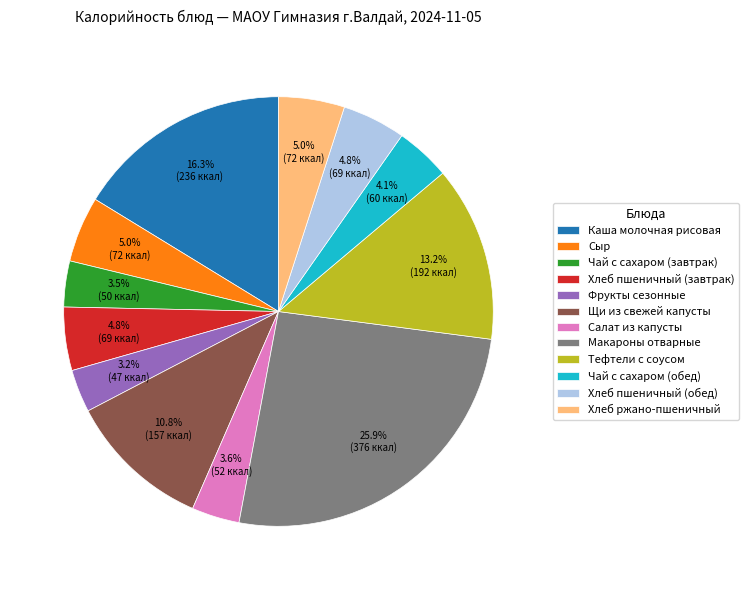

Does Щи из свежей капусты account for over 50% of the chart?

No